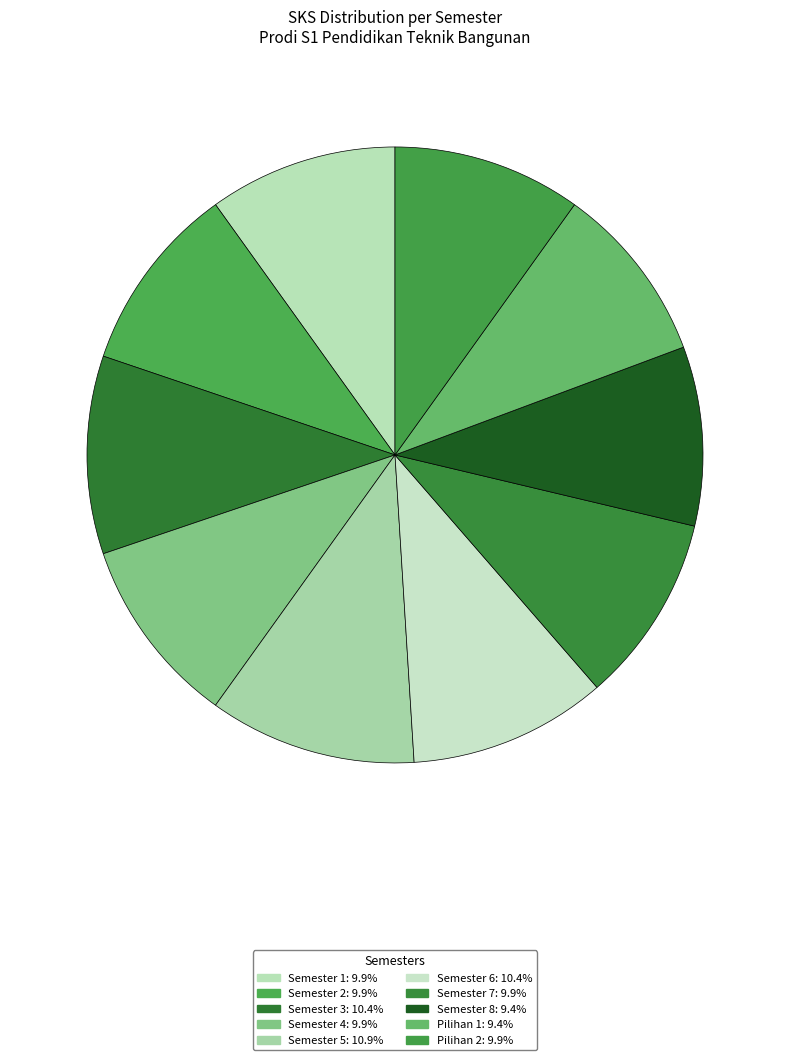

Combined, do Semester 3 and Semester 2 account for over 50%?

No